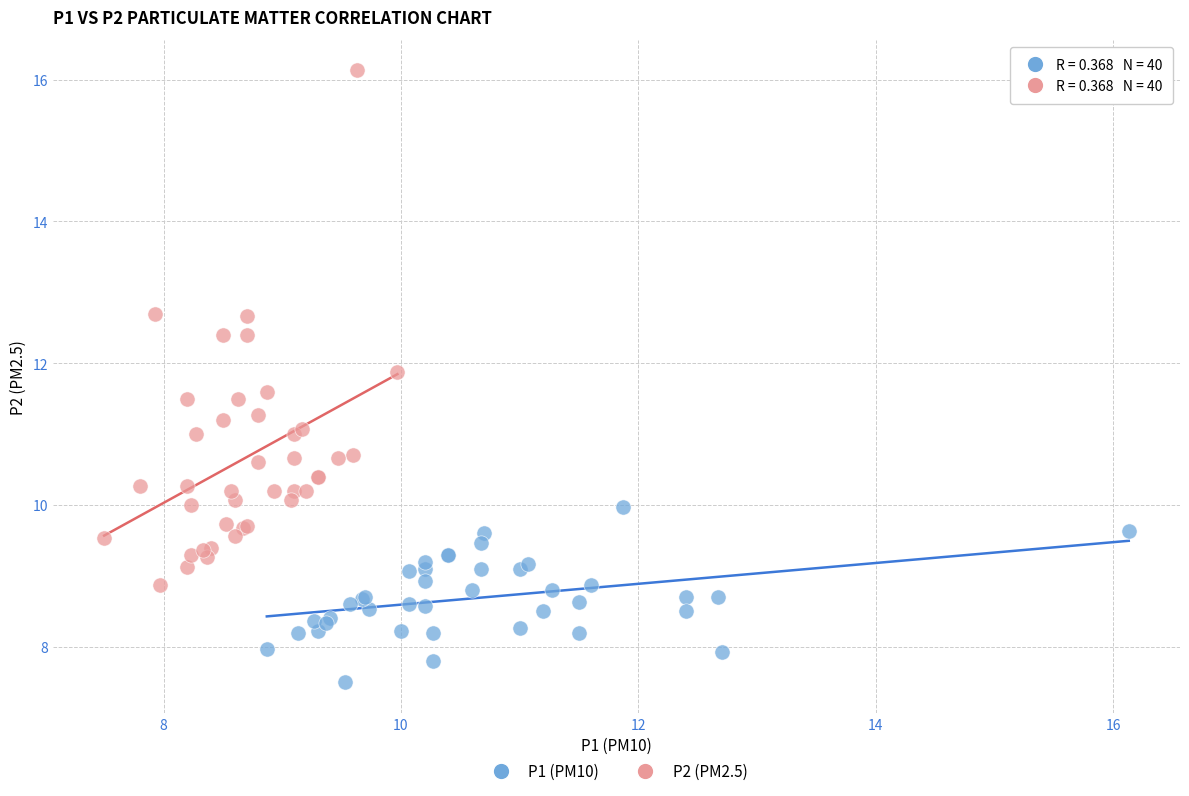

What are all the series names shown in the legend?

P1 (PM10), P2 (PM2.5)